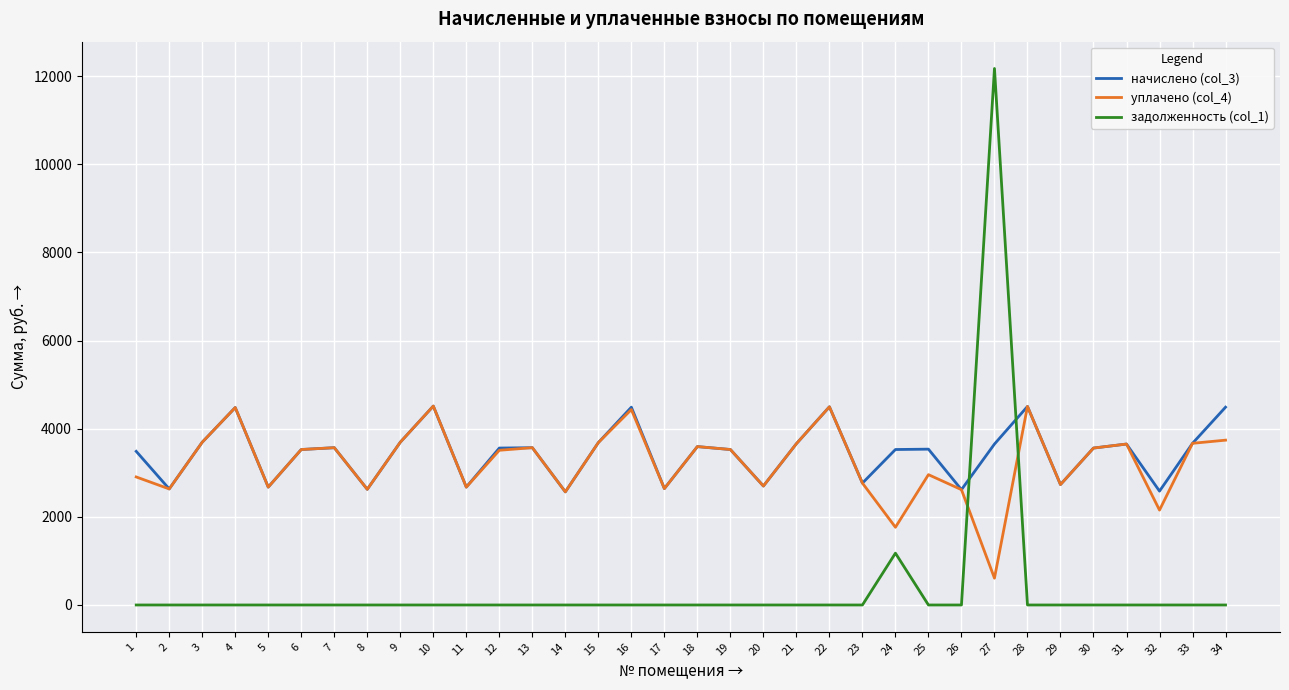

How many intersections are there between уплачено (col_4) and задолженность (col_1)?

2